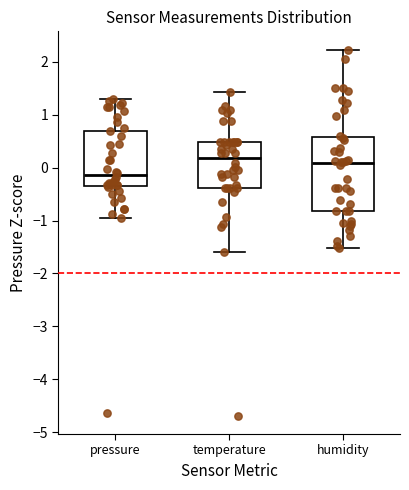

Which box is the tallest, from its lower edge to its upper edge?

humidity